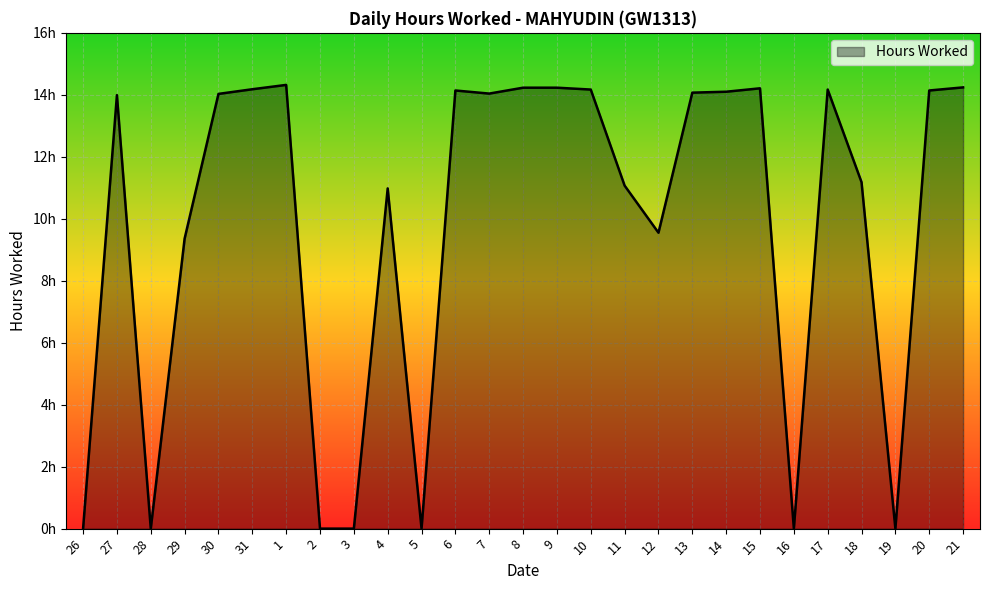

Which has a higher value, 26 or 28?

26